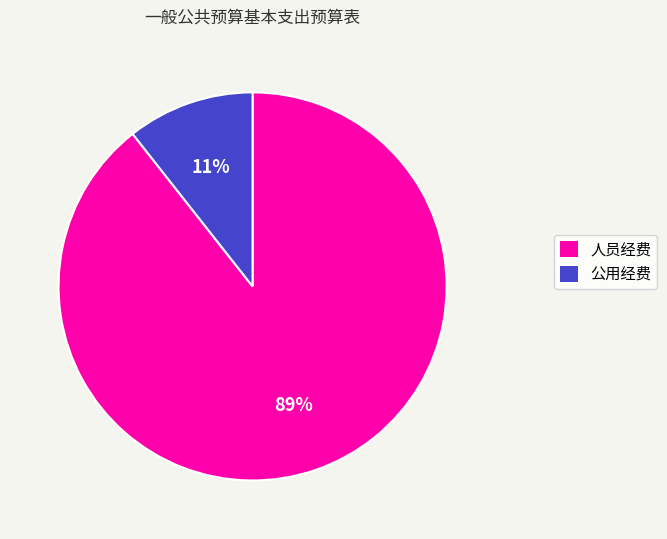

The 人员经费 slice represents 99% of the pie. True or false?

False